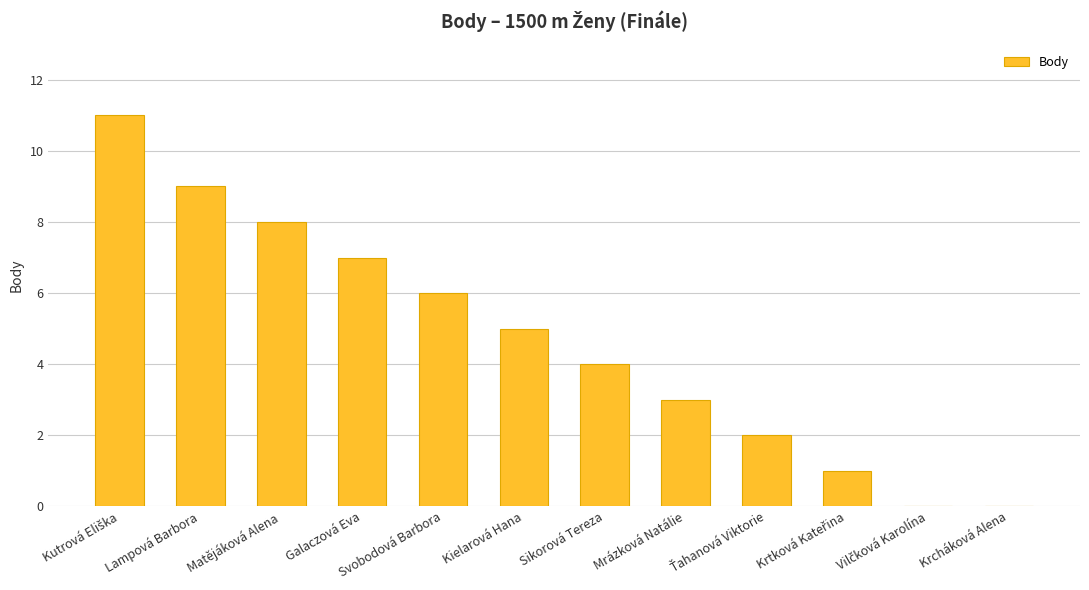

Approximately how many times larger is the value at Svobodová Barbora compared to Mrázková Natálie?

2.0